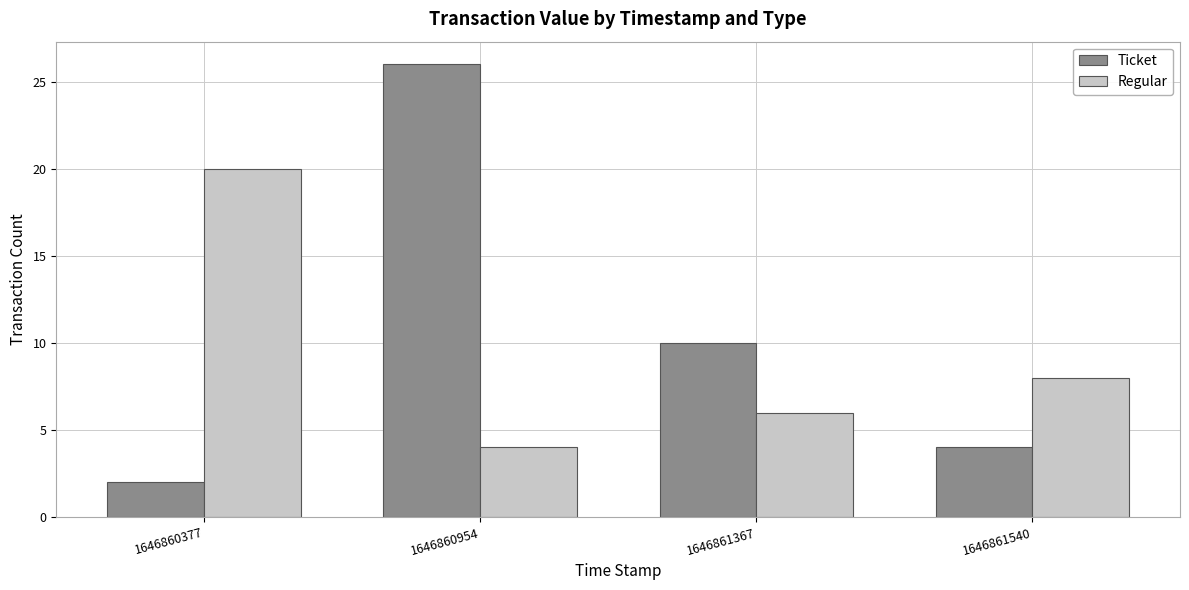

True or false: Ticket has a value of 26 at 1646860954.

True